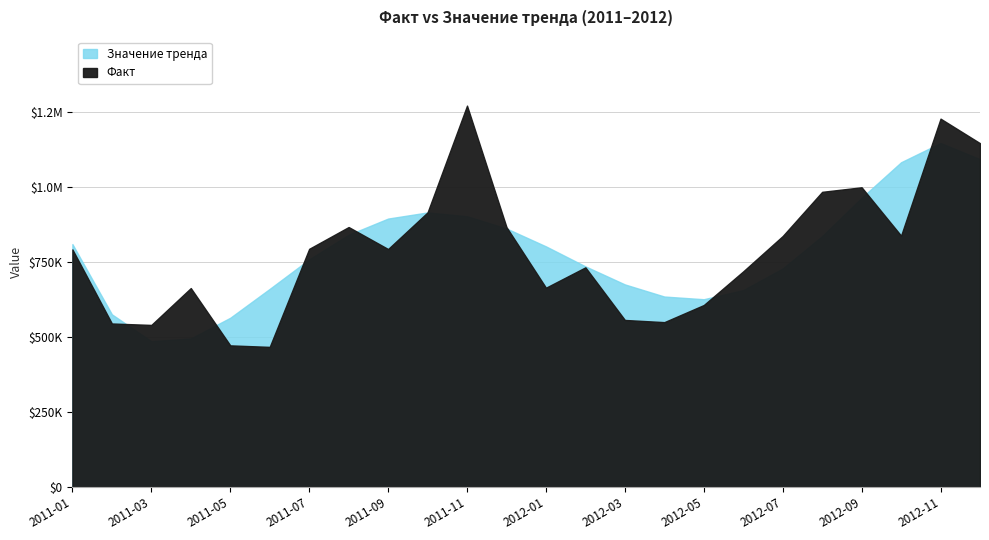

What is the label of the 11th point from the right?

2012-02